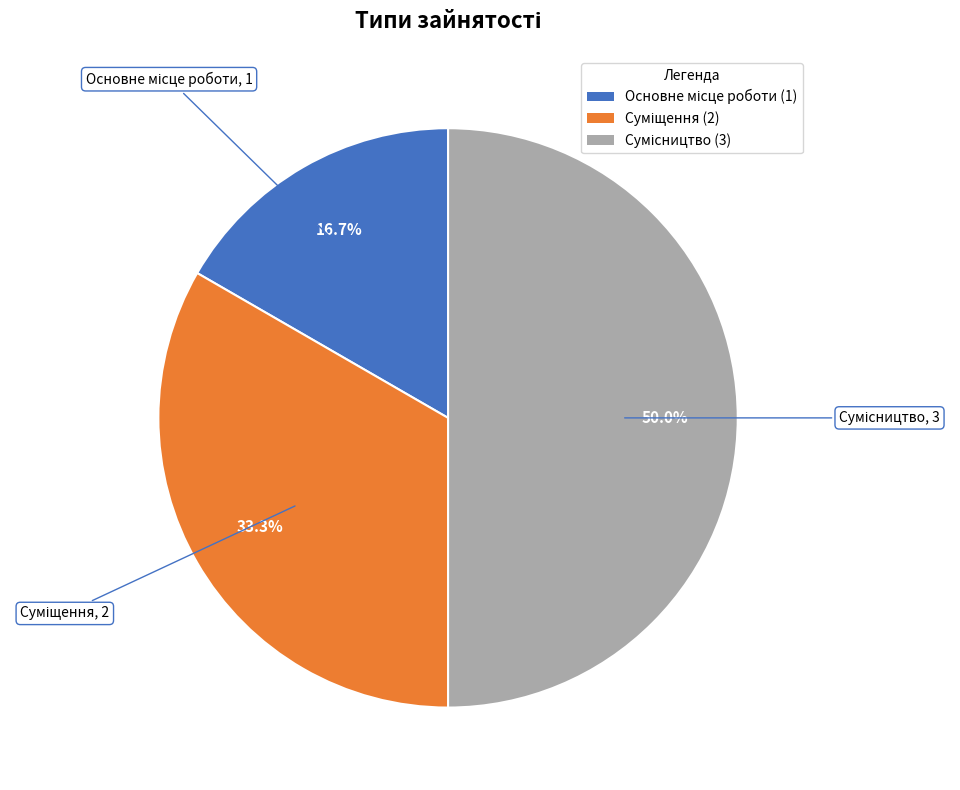

Do Сумісництво and Основне місце роботи together represent more than half of the pie?

Yes